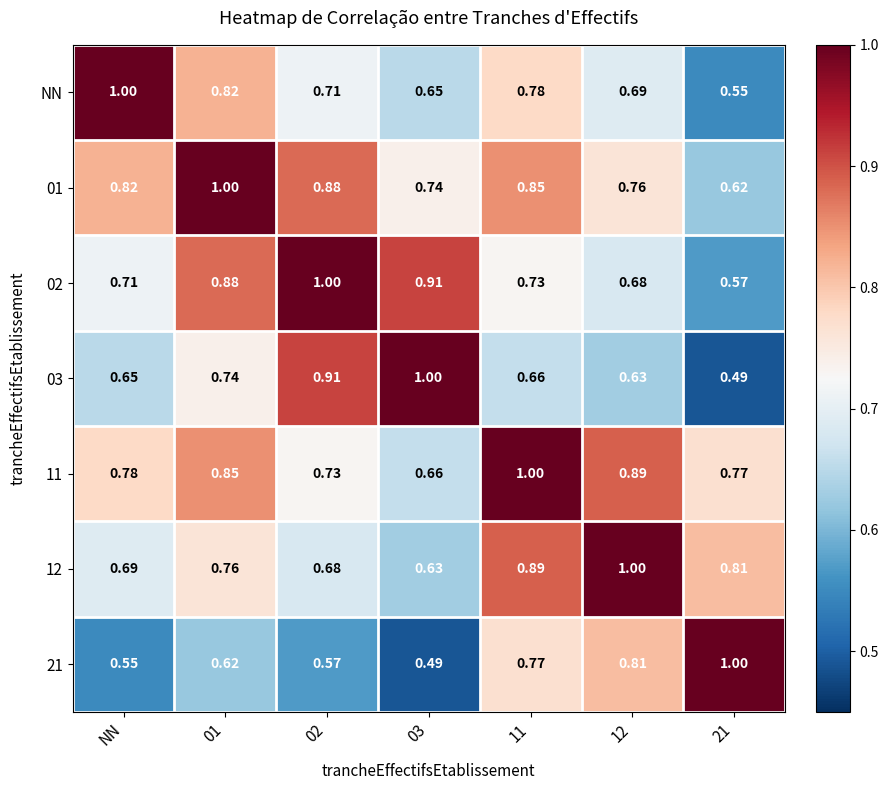

Is the value of 02 at 01 greater than the value of 21 at 03?

Yes